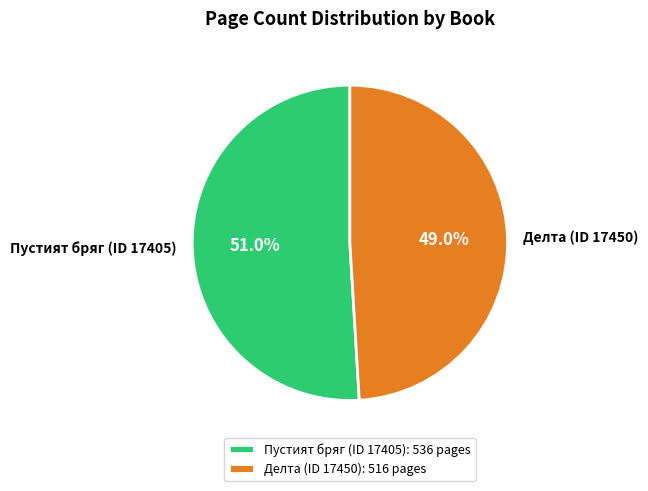

Combined, do Пустият бряг (ID 17405) and Делта (ID 17450) account for over 50%?

Yes